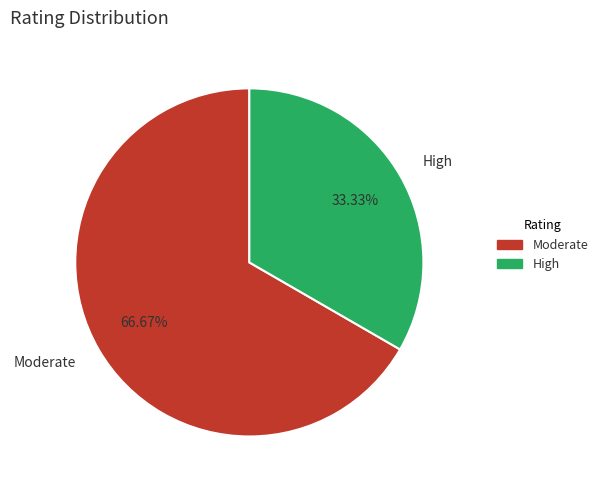

Between Moderate and High, which is larger?

Moderate